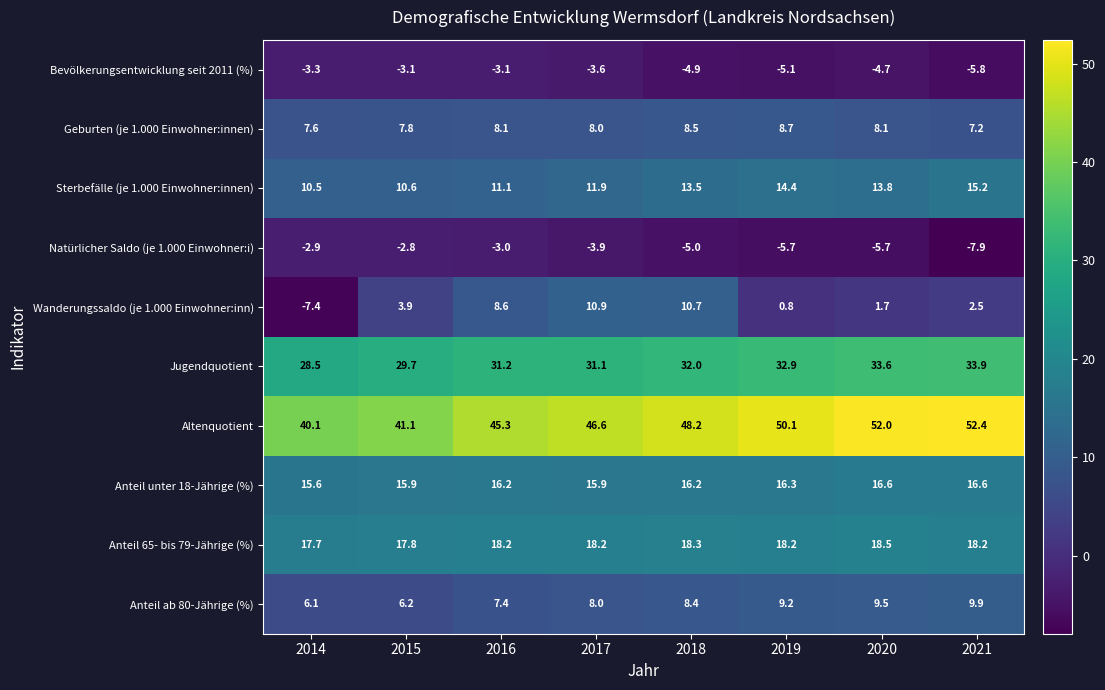

What is the sum of the Geburten (je 1.000 Einwohner:innen) values at 2021 and 2018?

15.7